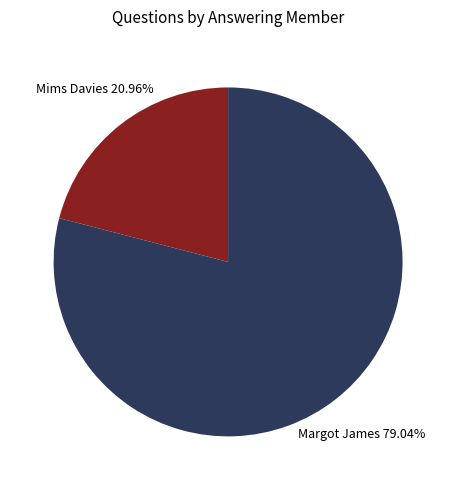

Count the number of slices in the pie.

2